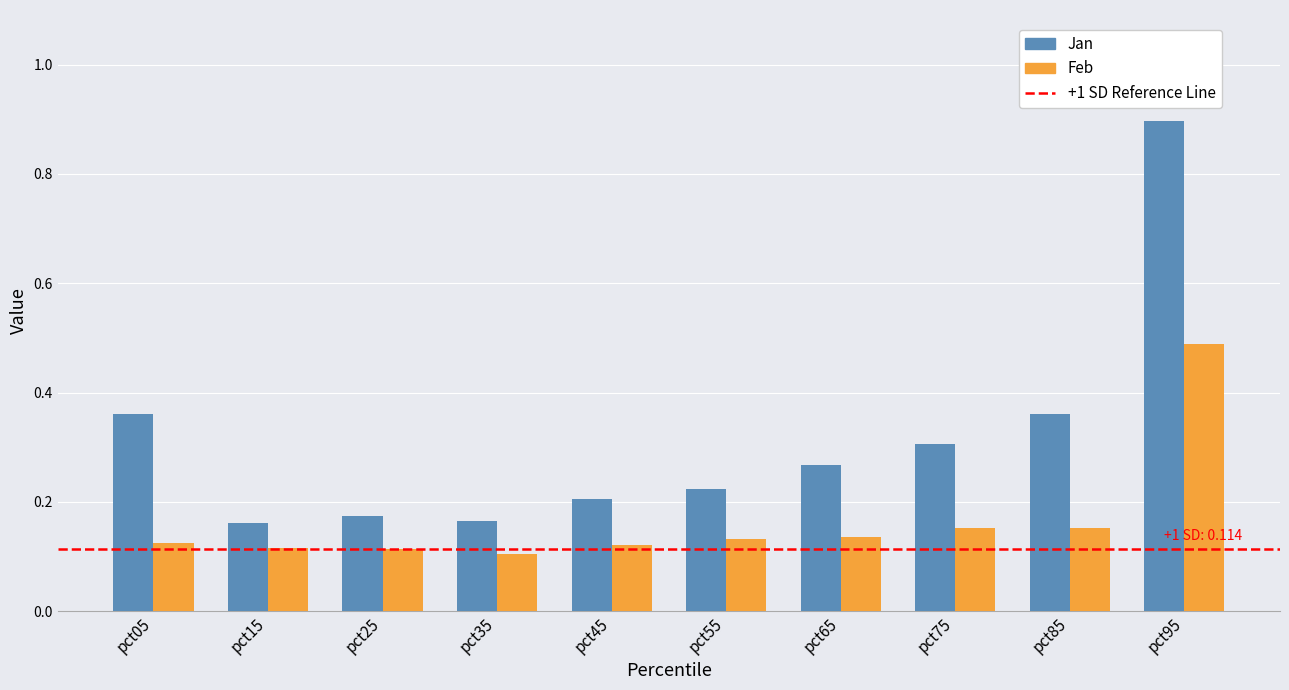

At how many categories does at least one series exceed 0?

10